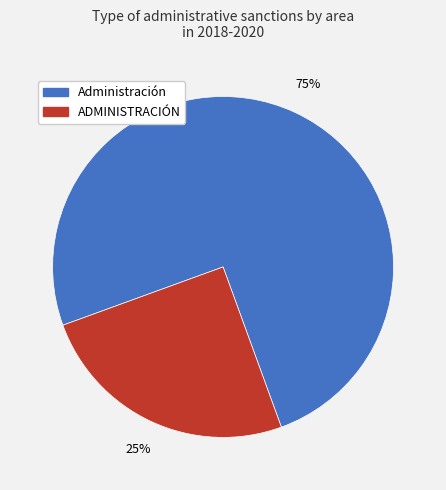

How many slices are in this pie chart?

2